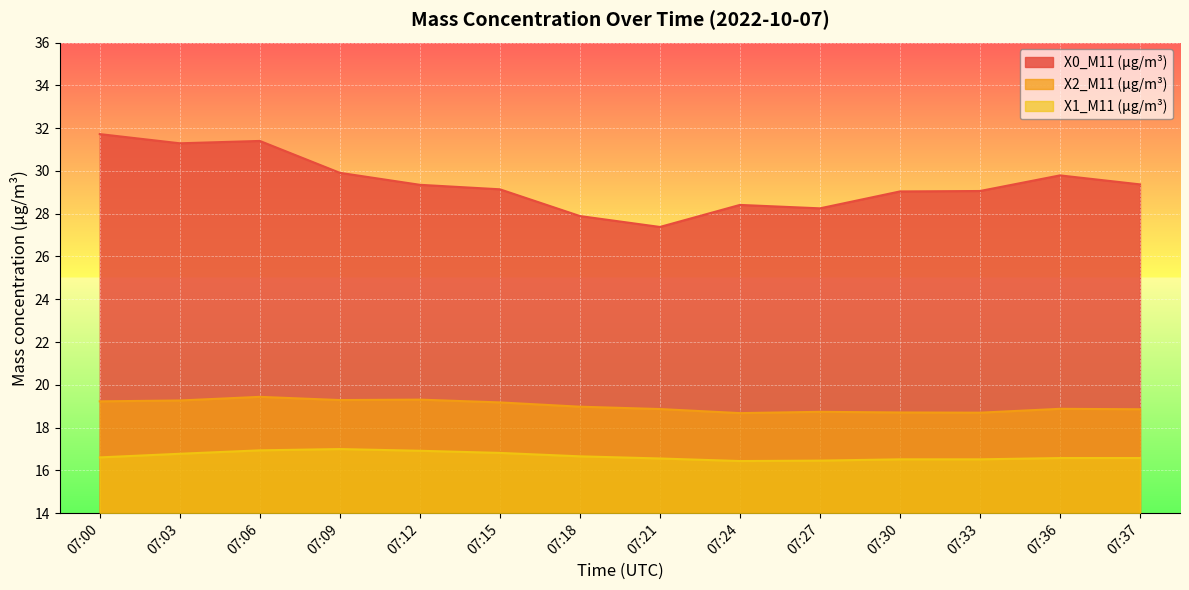

In X1_M11 (μg/m³), how many points are lower than both neighbors (excluding endpoints)?

1